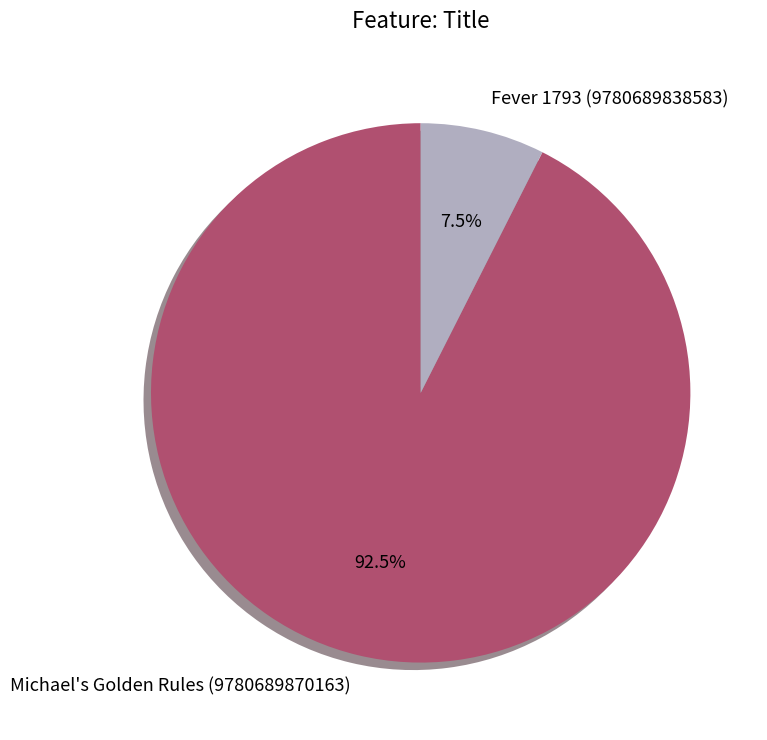

What is the total percentage of Fever 1793 (9780689838583) and Michael's Golden Rules (9780689870163)?

100.0%